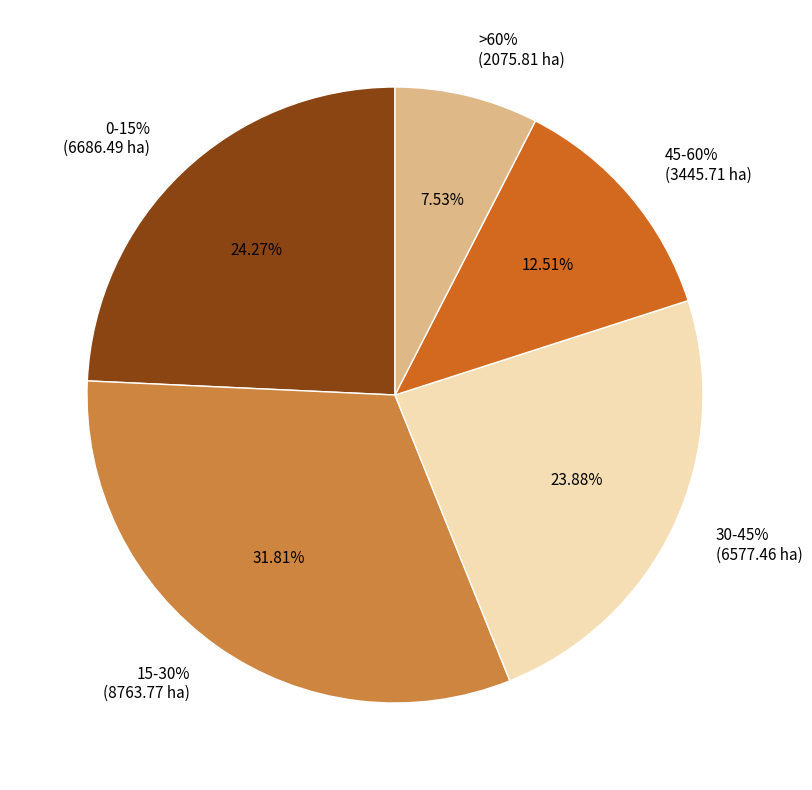

What percentage is the 30-45% slice, to the nearest percent?

24%